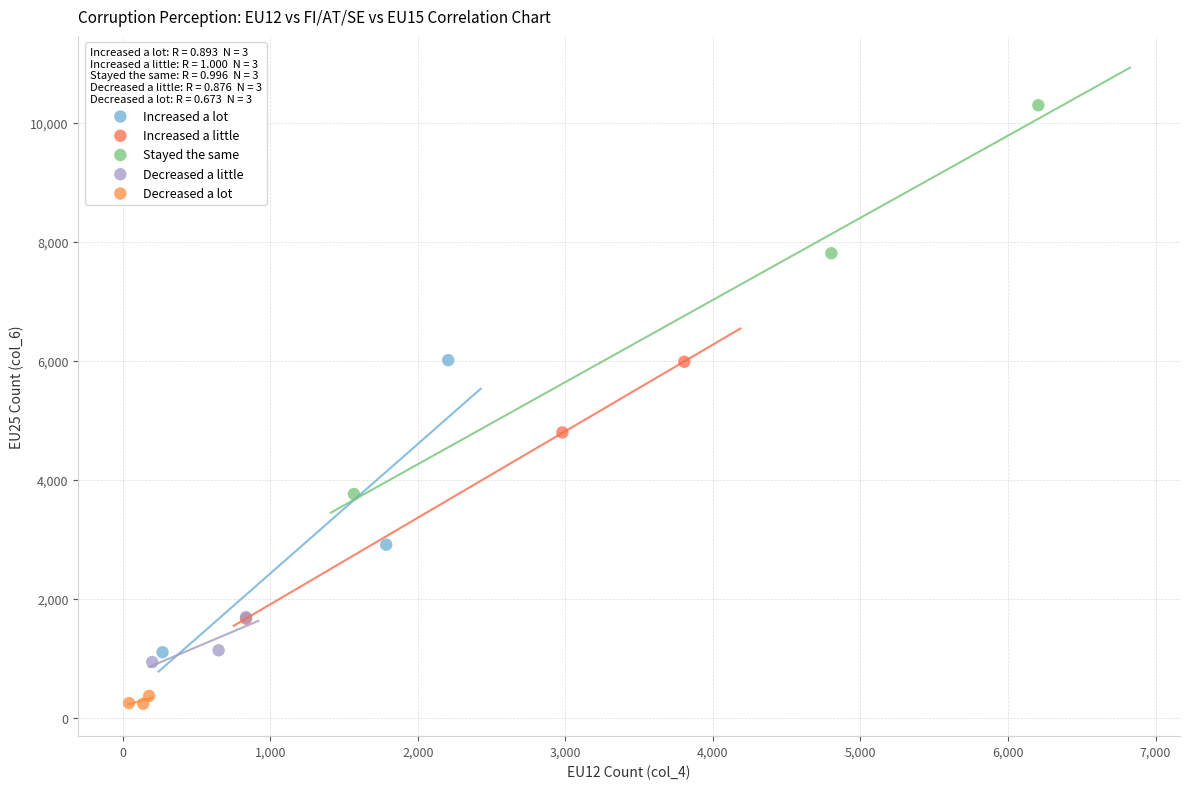

Which series contains the highest Y value?

Stayed the same